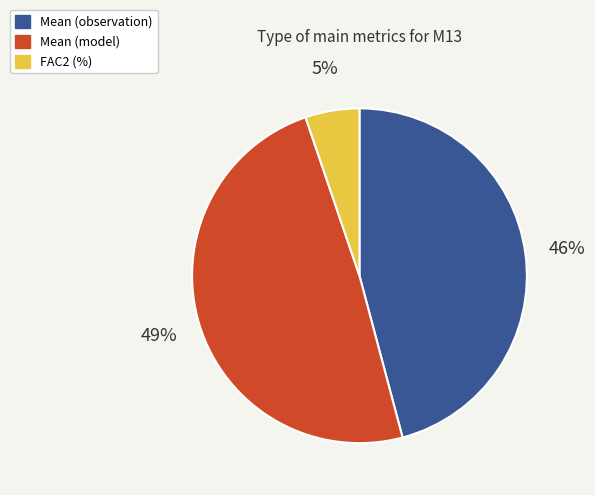

Rank the categories by value from highest to lowest.

Mean (model), Mean (observation), FAC2 (%)